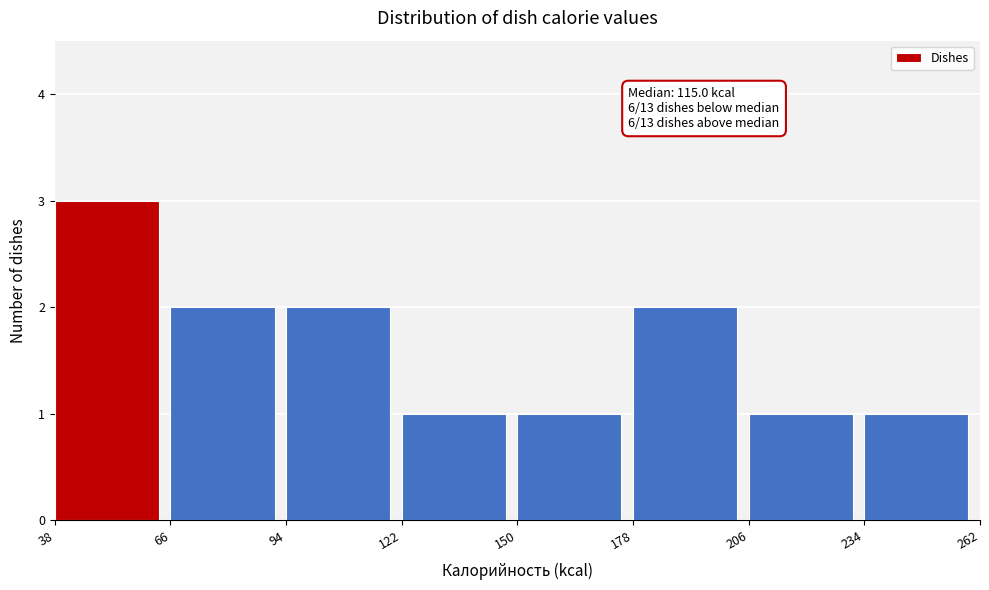

Which range on the x-axis has the tallest bar?

38 to 66